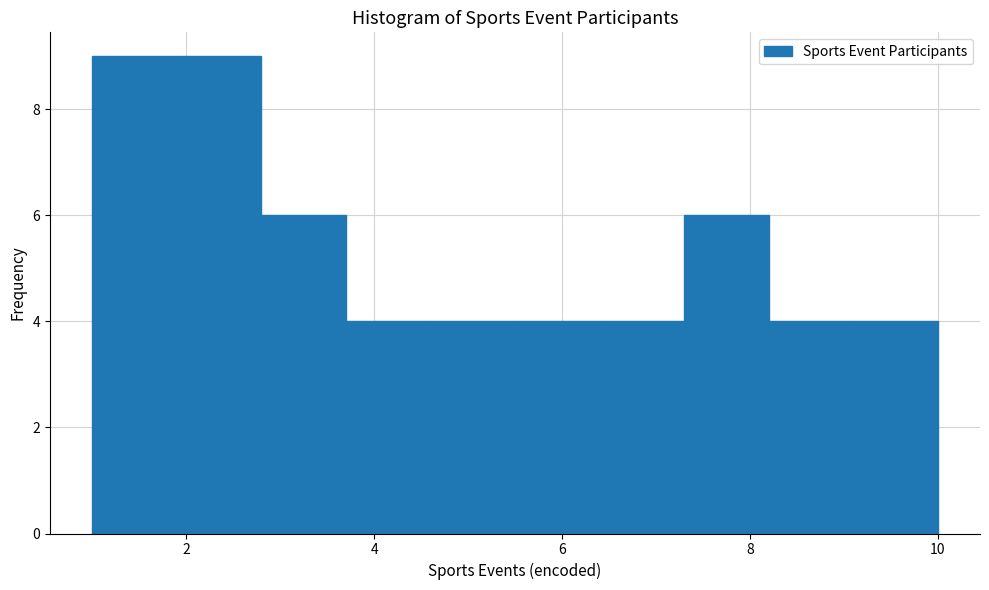

What is the height of the bar covering 1.0 to 1.9 on the x-axis? Neither the bar edges nor the heights are printed on the chart, so give them approximately, as read against the axes.

9